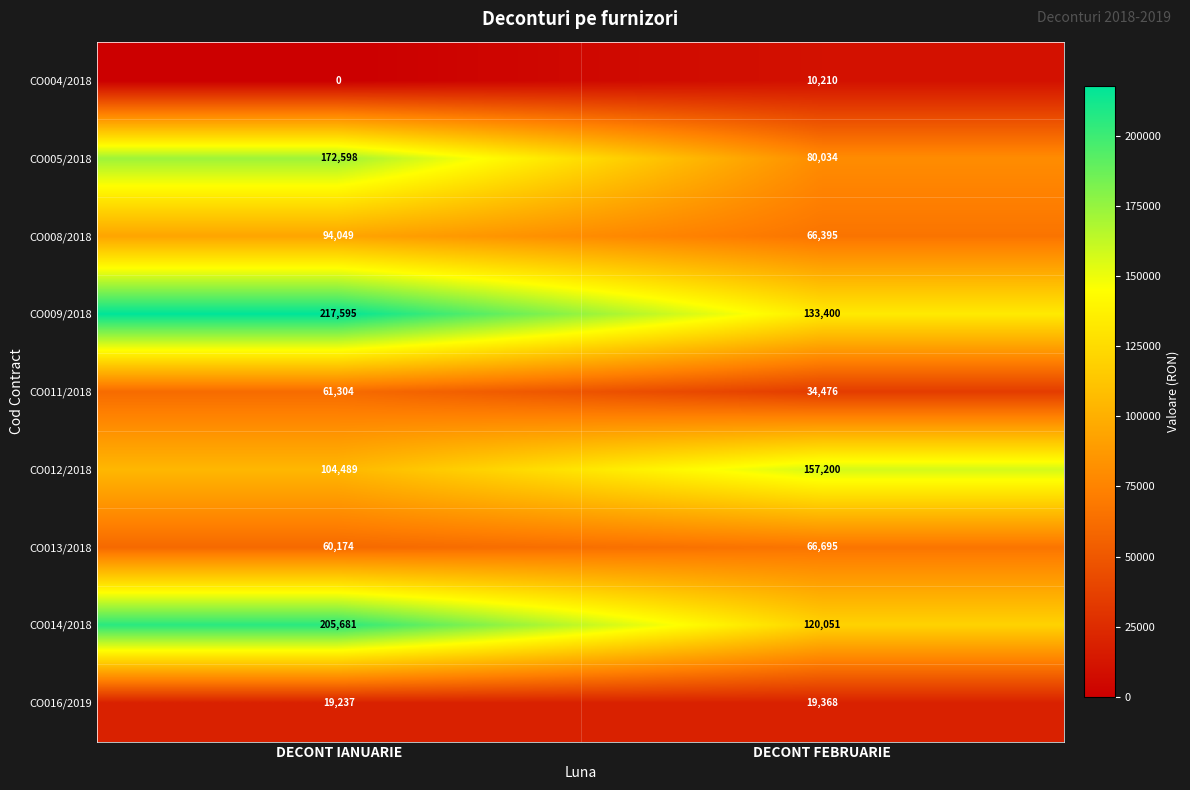

At which category does the chart reach its peak across all series?

DECONT IANUARIE